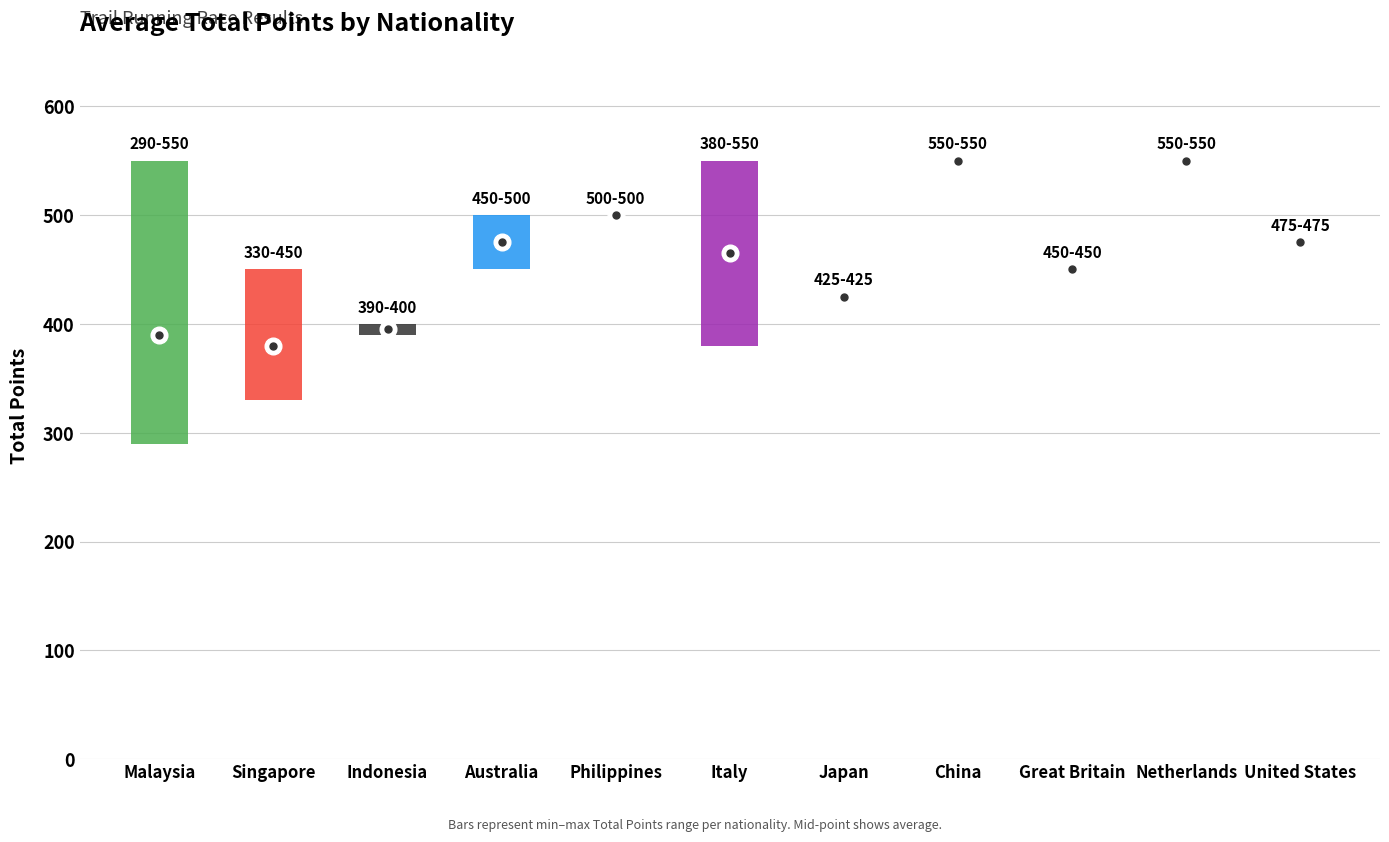

Count the number of data series in this chart.

1